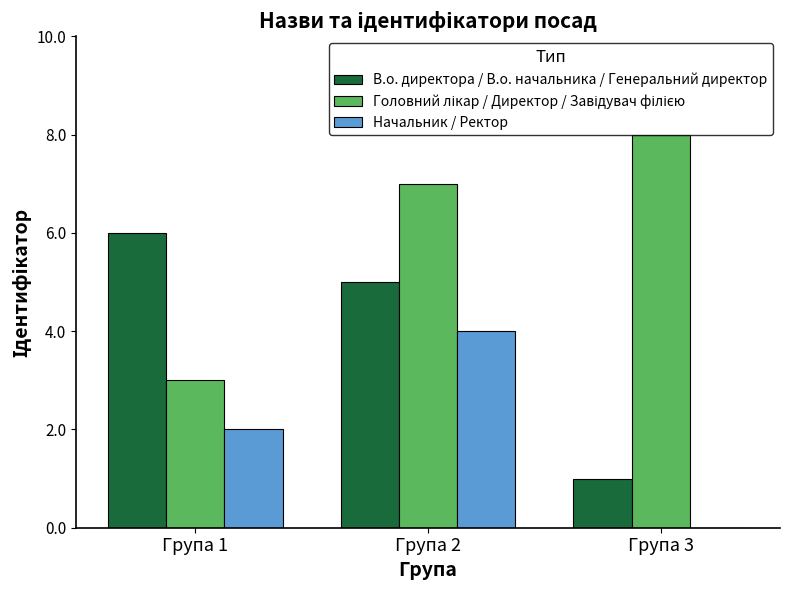

At which category is the sum across all series the highest?

Група 2